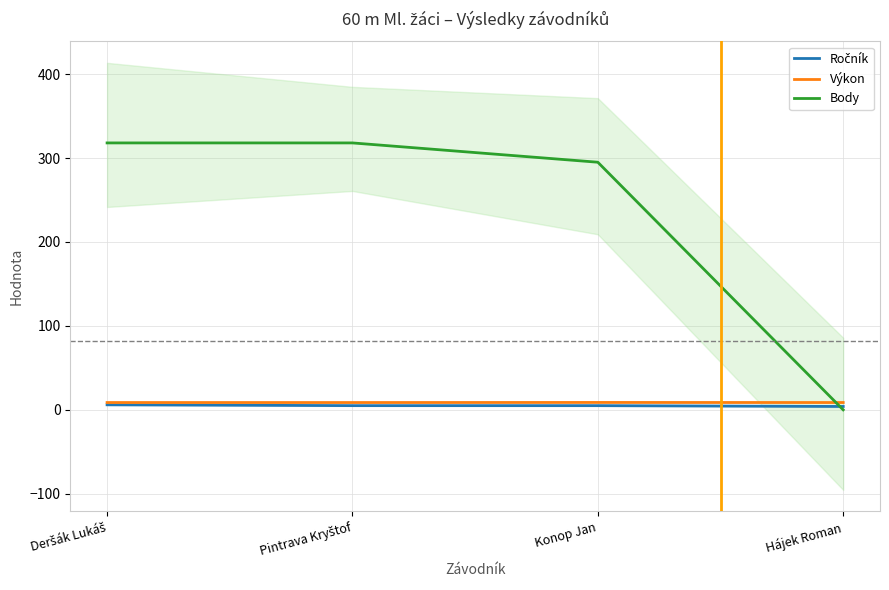

What is the label of the 4th point from the left?

Hájek Roman